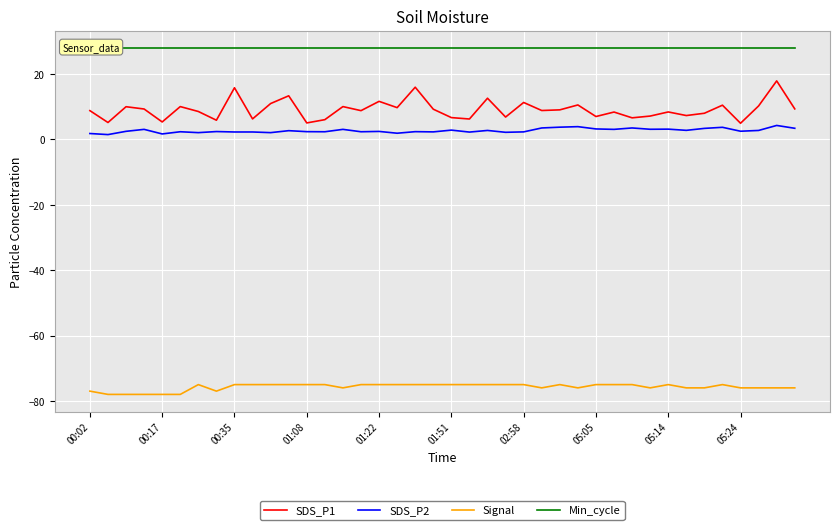

At how many categories does at least one series exceed -63?

40